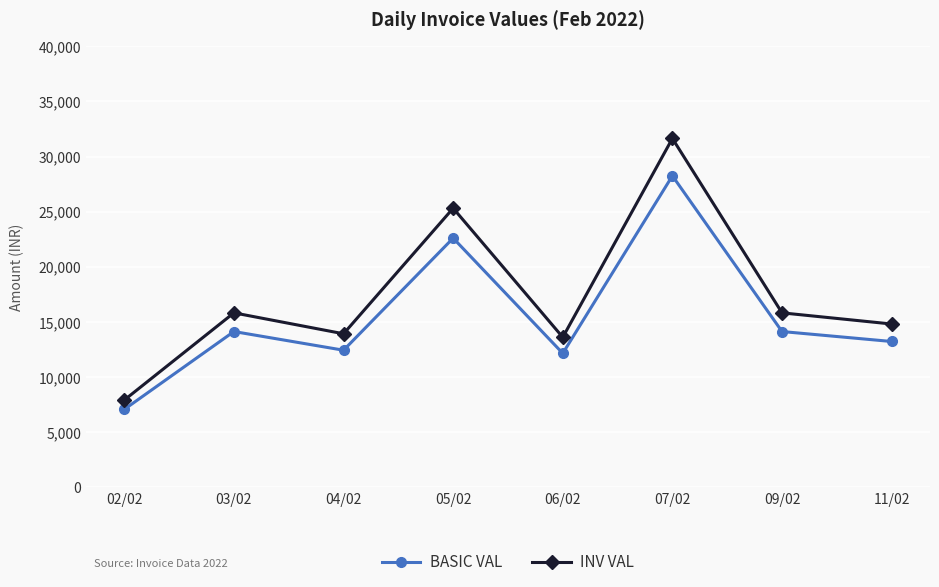

Is this an area chart (filled region under the line)?

No